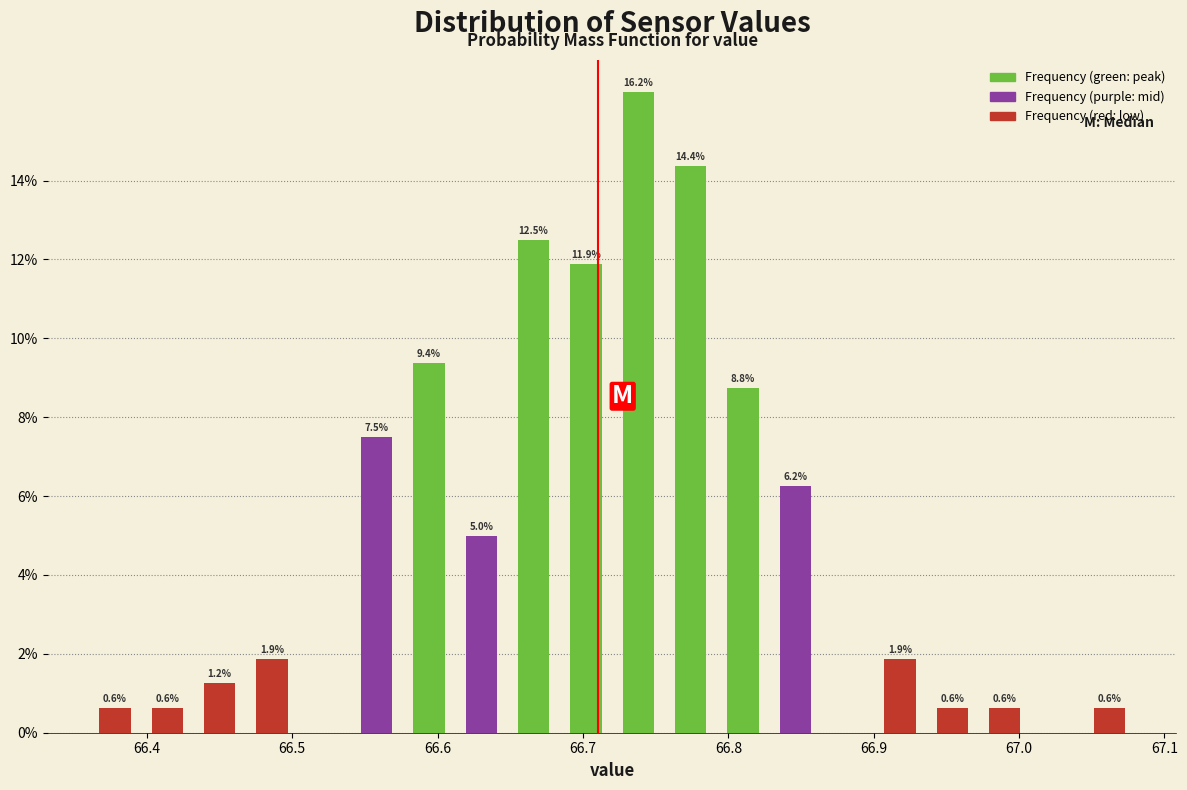

Read against the x-axis, roughly where is the centre of the tallest bar?

66.74